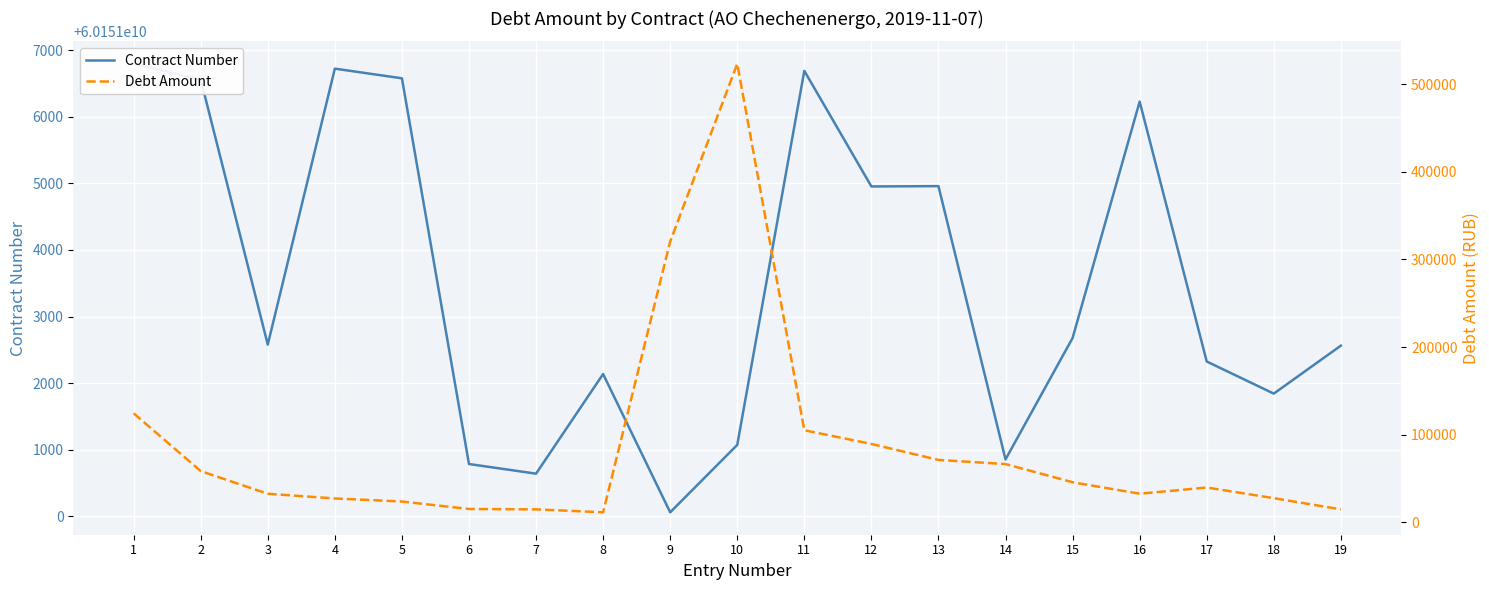

What is the difference between the Contract Number values at 6 and 12?

4167.0